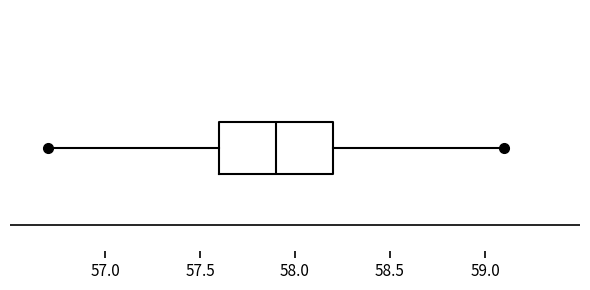

Where does the right whisker of the box end on the x-axis? The values are not printed on the chart, so give them approximately, as read against the axis.

59.1